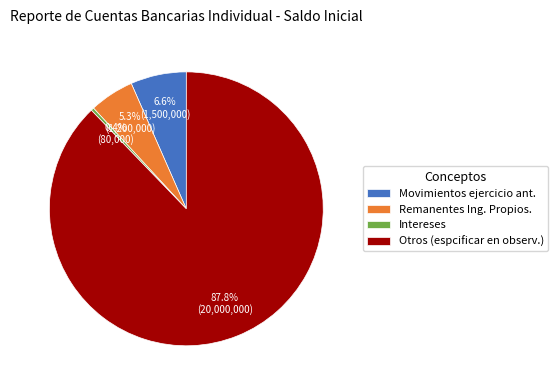

Combined, do Intereses and Movimientos ejercicio ant. account for over 50%?

No